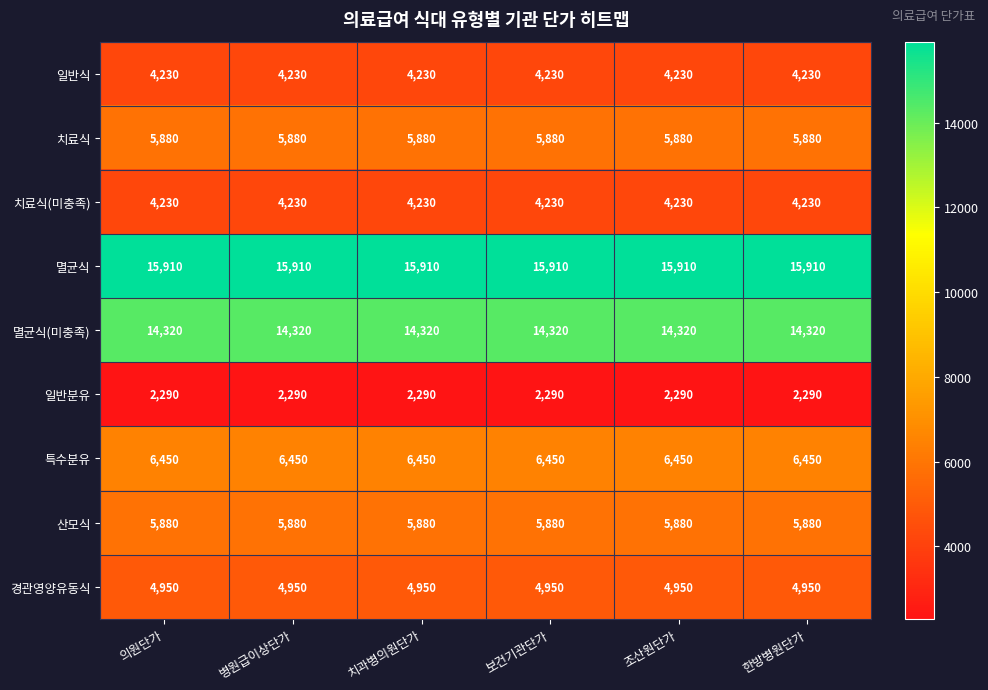

What is the sum of all 경관영양유동식 values?

29700